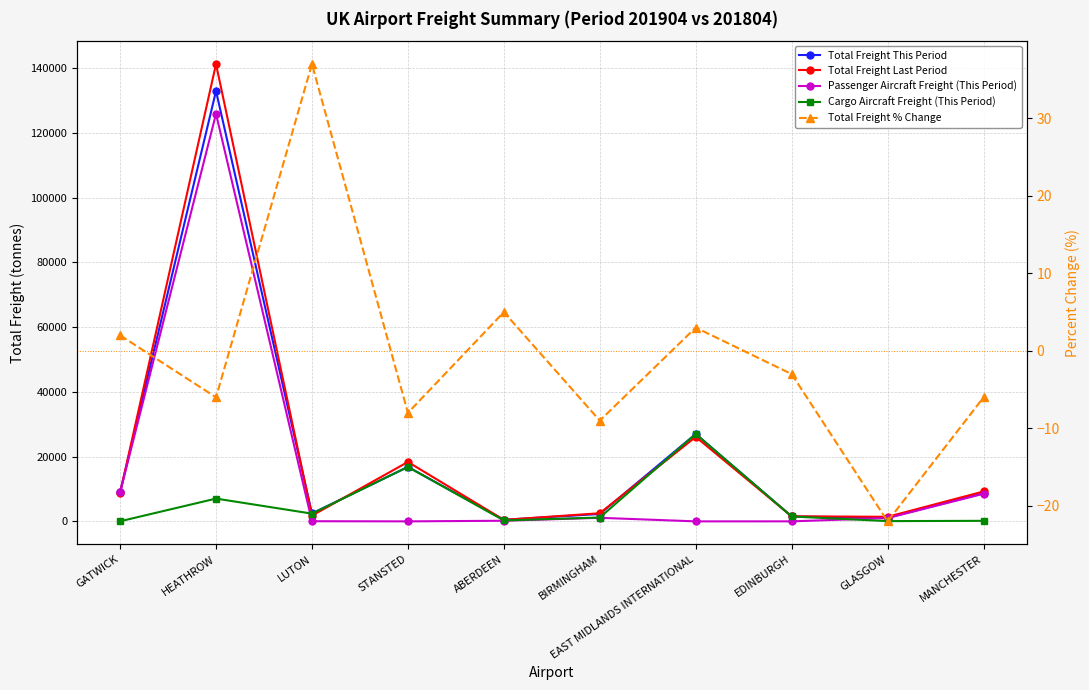

The Cargo Aircraft Freight (This Period) series shows 294.3 at ABERDEEN. True or false?

True